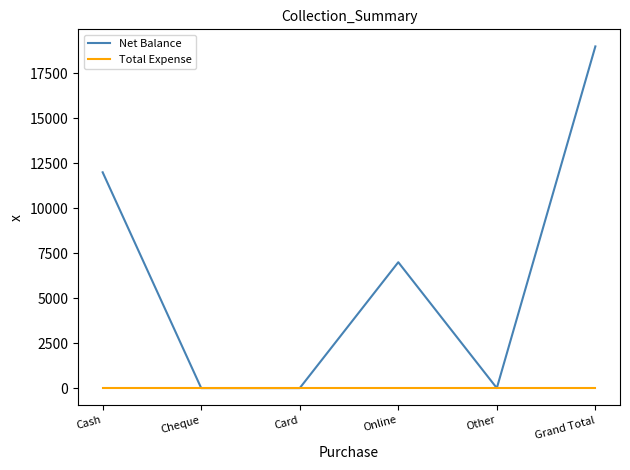

Is it true that Net Balance equals 6807 at Cash?

False